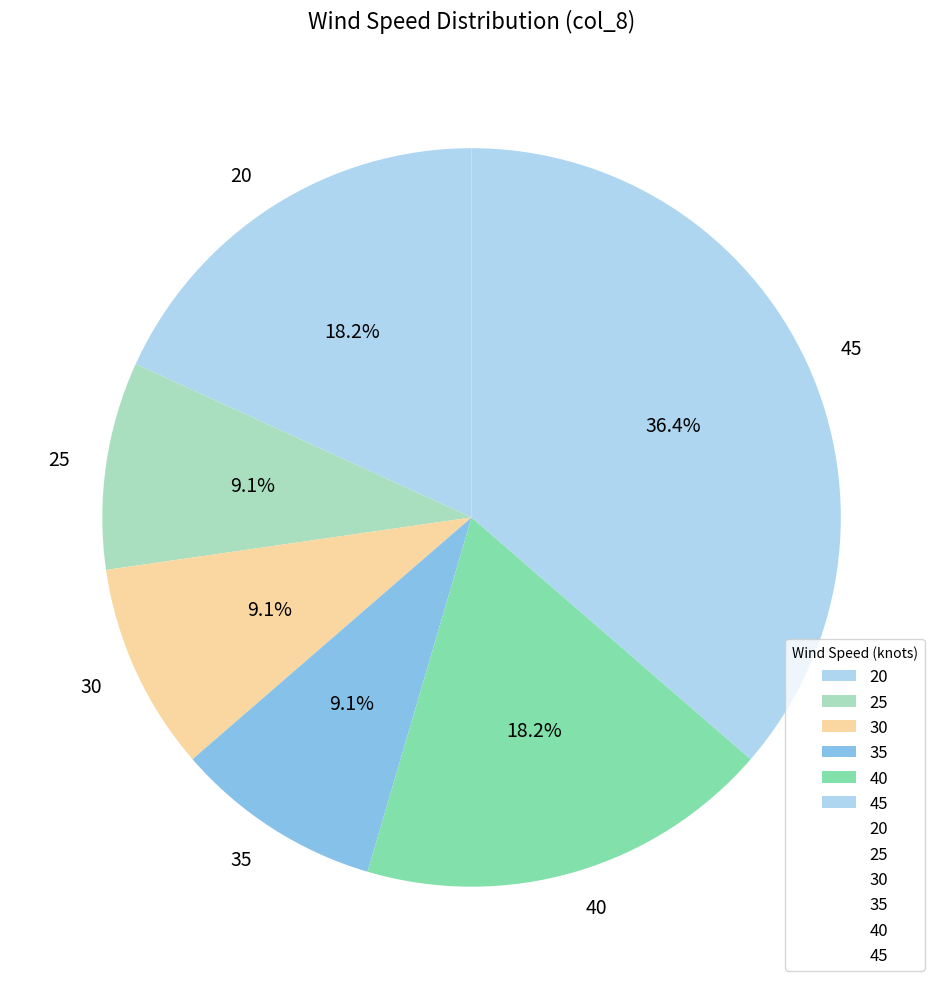

What is the largest slice in the pie chart?

45